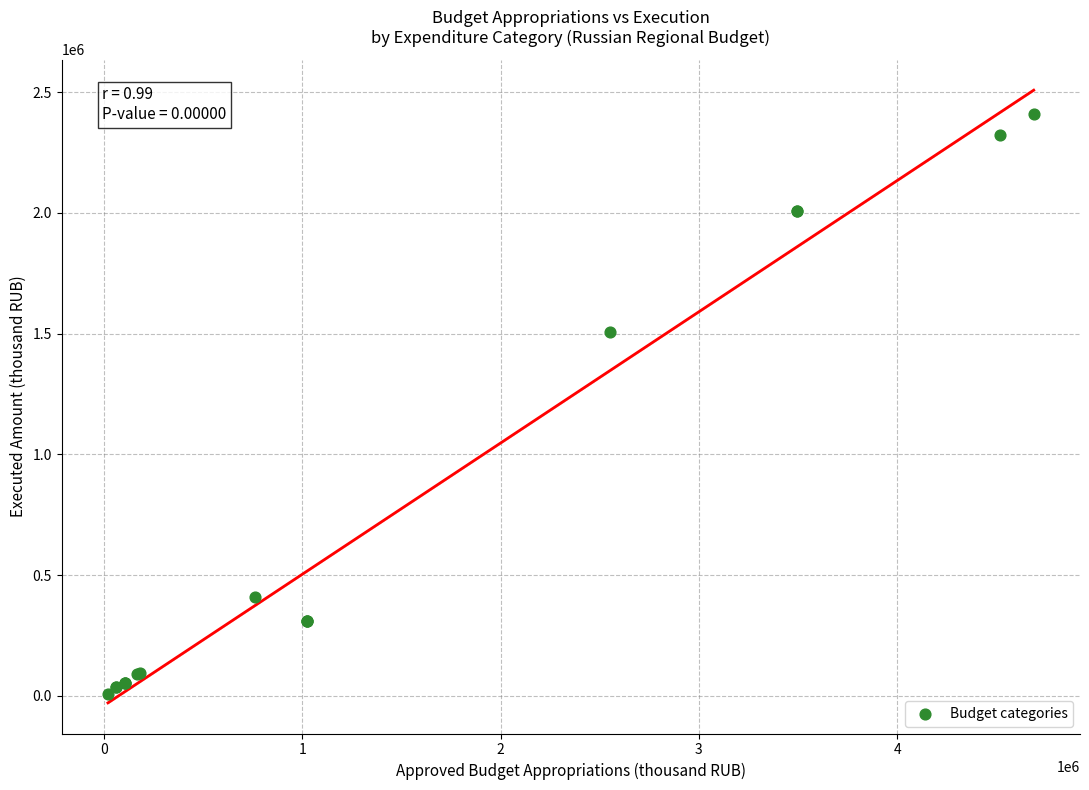

What Y value in the scatter plot is closest to 1209603?

1506311.4